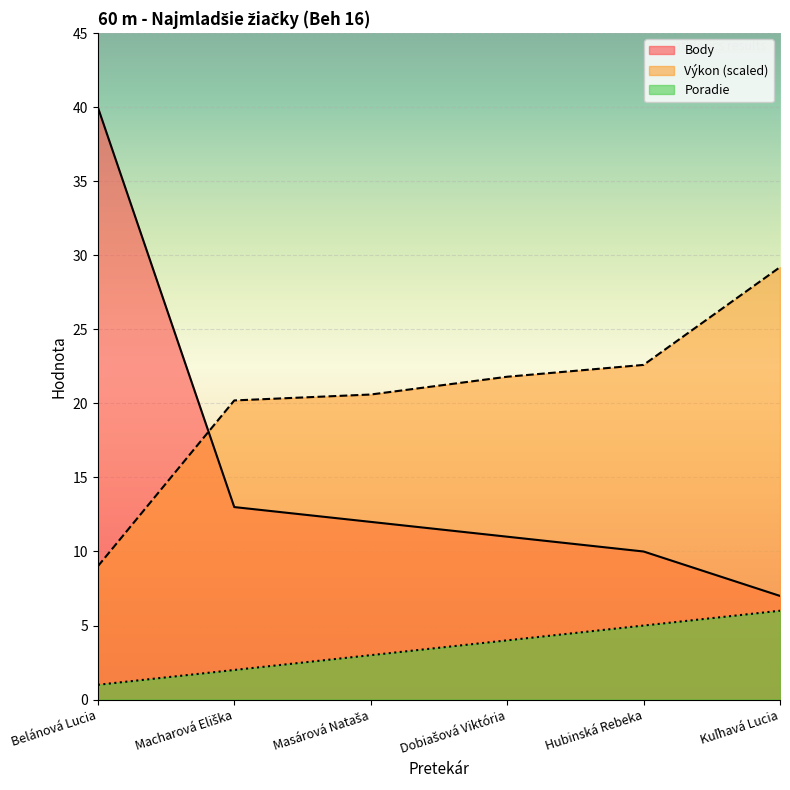

Reading left to right, what are all the values shown in this chart?

Poradie: Belánová Lucia=1.0	Macharová Eliška=2.0	Masárová Nataša=3.0	Dobiašová Viktória=4.0	Hubinská Rebeka=5.0	Kuľhavá Lucia=6.0
Výkon: Belánová Lucia=9.0	Macharová Eliška=20.2	Masárová Nataša=20.6	Dobiašová Viktória=21.8	Hubinská Rebeka=22.6	Kuľhavá Lucia=29.2
Body: Belánová Lucia=40.0	Macharová Eliška=13.0	Masárová Nataša=12.0	Dobiašová Viktória=11.0	Hubinská Rebeka=10.0	Kuľhavá Lucia=7.0